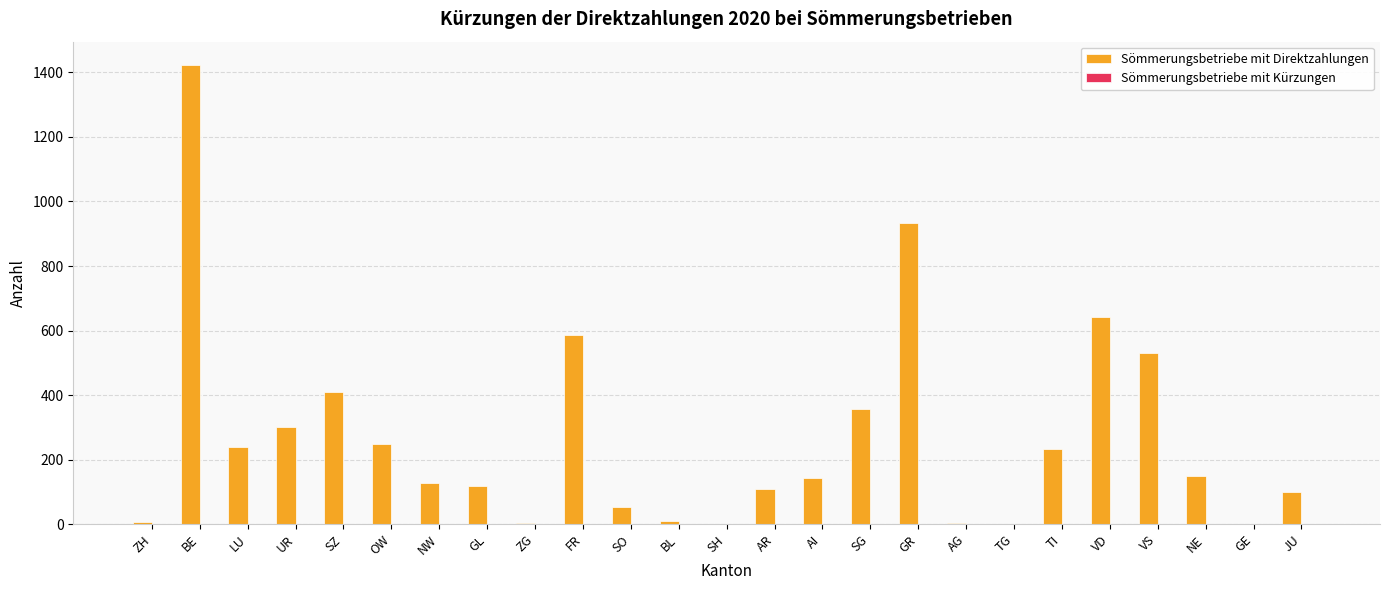

Are the bars grouped side by side (vs. stacked)?

No